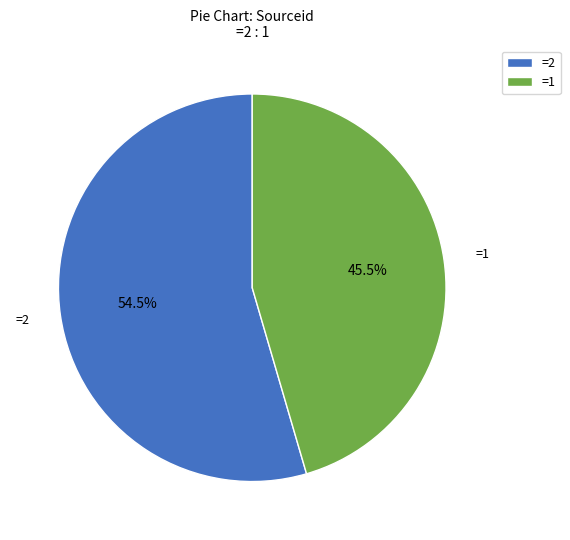

Rank the categories by value from lowest to highest.

=1, =2